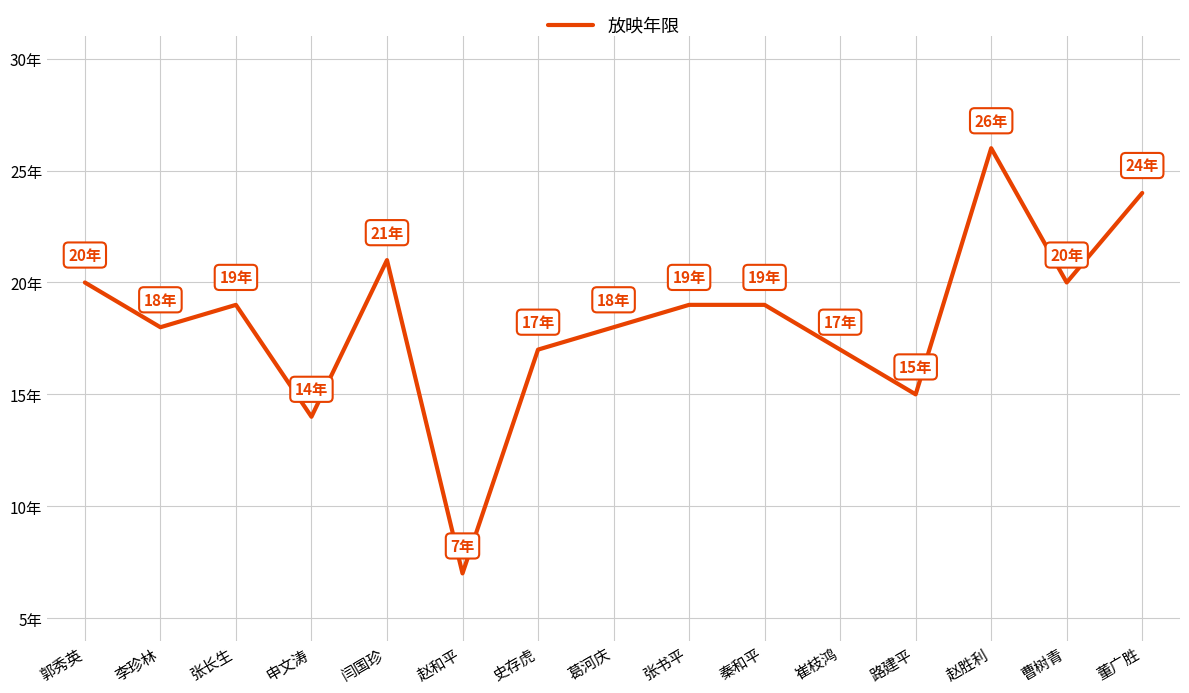

What is the ratio of the value at 董广胜 to the value at 郭秀英?

1.2